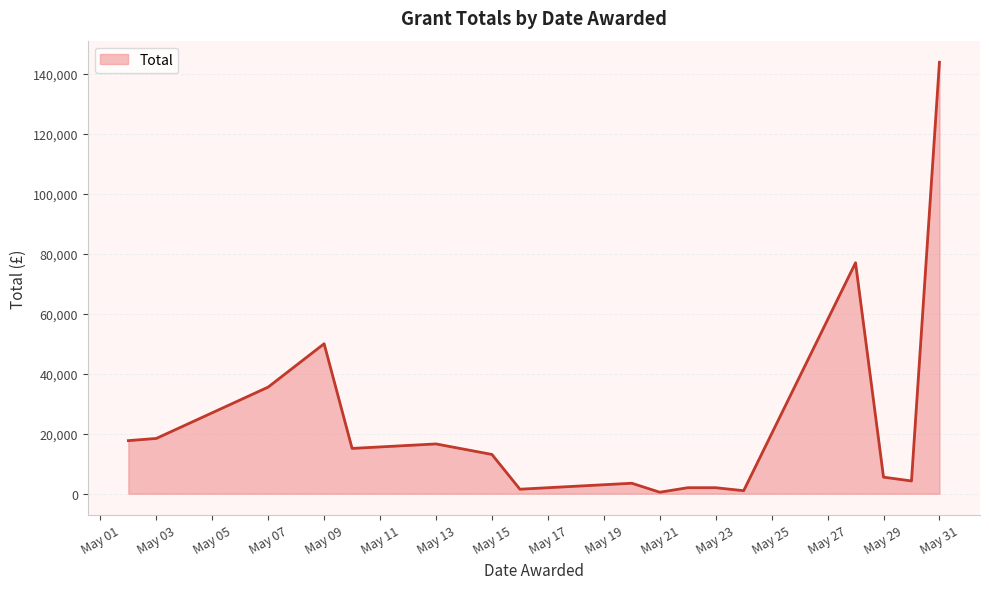

How many lines are shown in the chart?

1